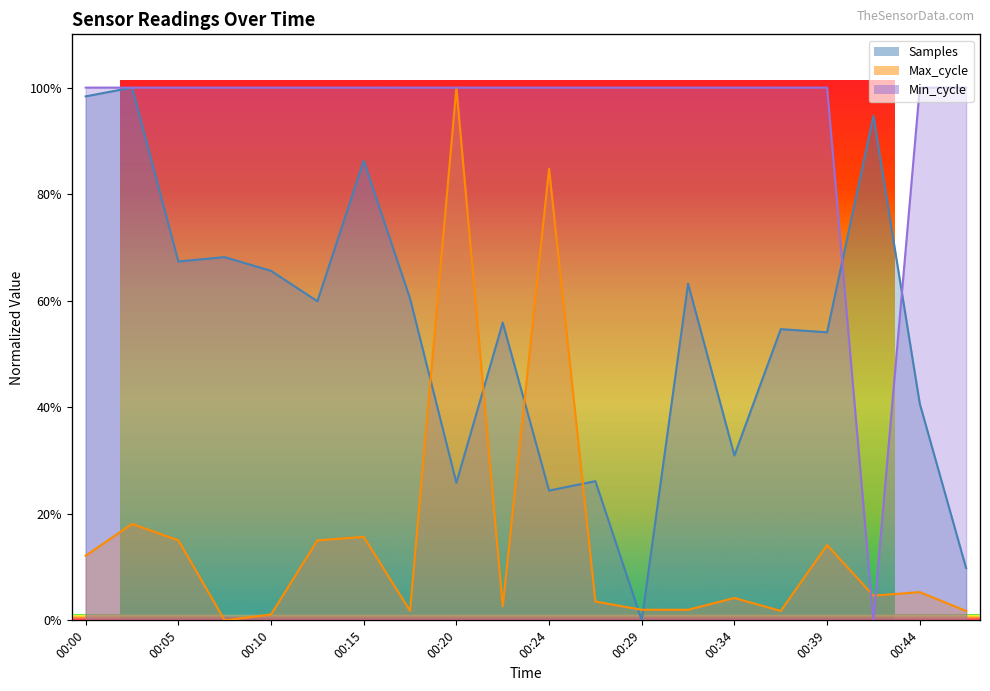

Rank the series at 00:42 from highest to lowest value.

Samples, Max_cycle, Min_cycle